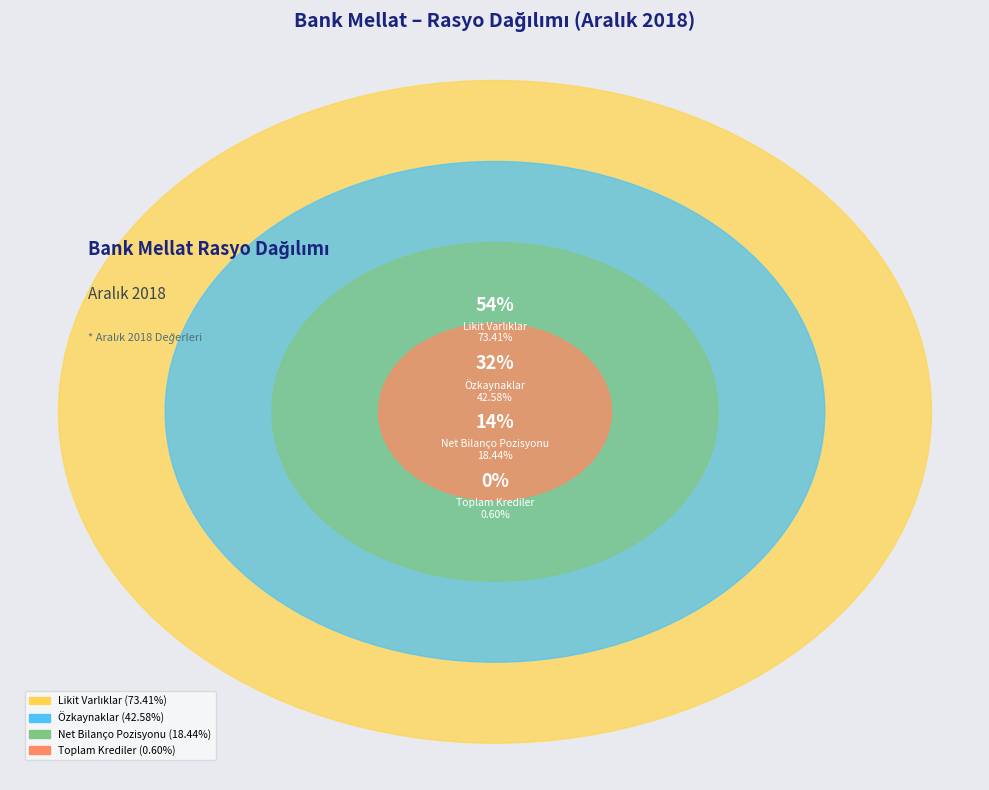

Which category has the biggest portion of the pie?

Likit Varlıklar / Toplam Varlıklar